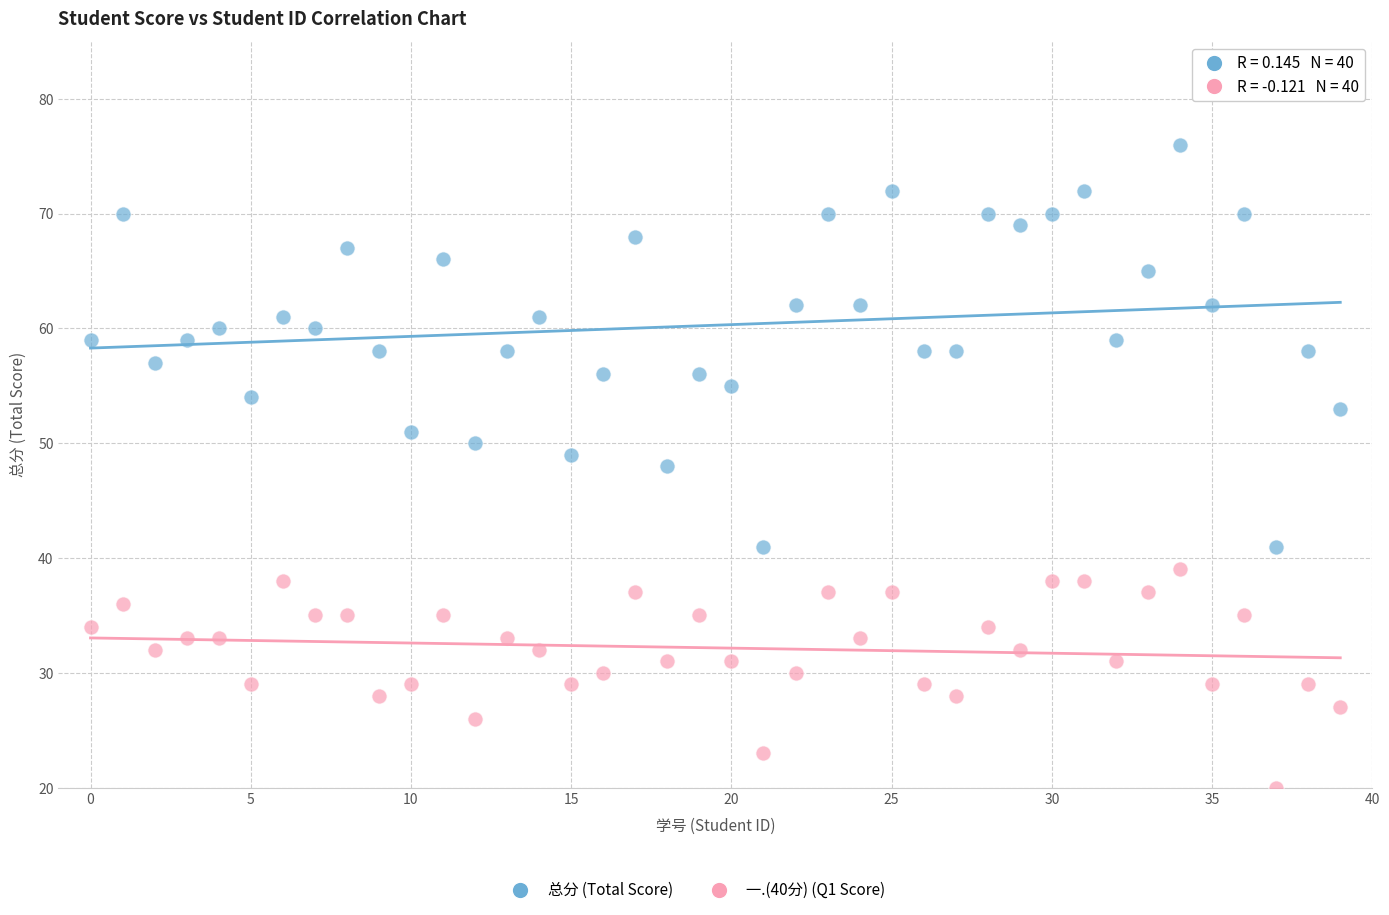

Which series has the widest spread of Y values?

总分 (Total Score)